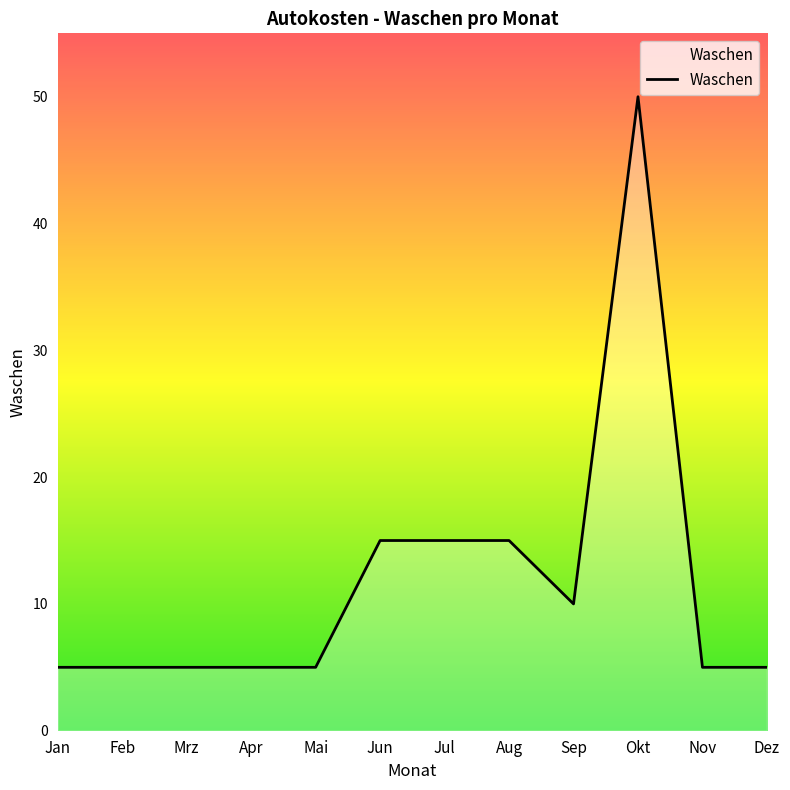

What is the difference between the maximum and minimum values?

45